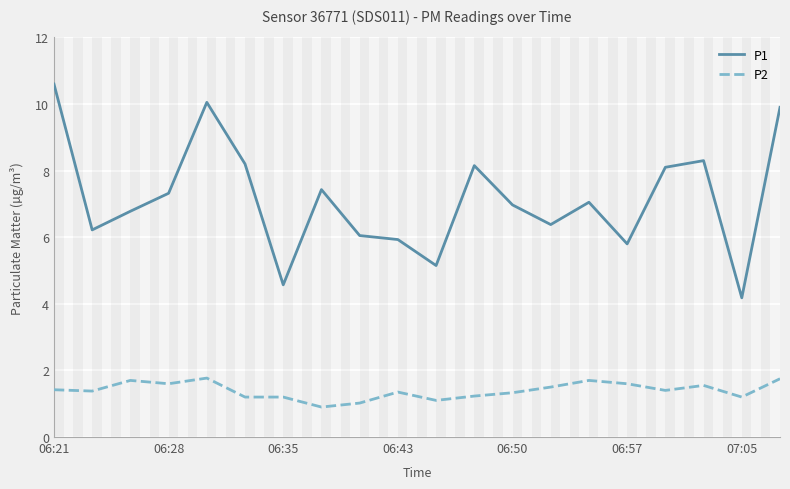

Which series has the widest spread of values?

P1